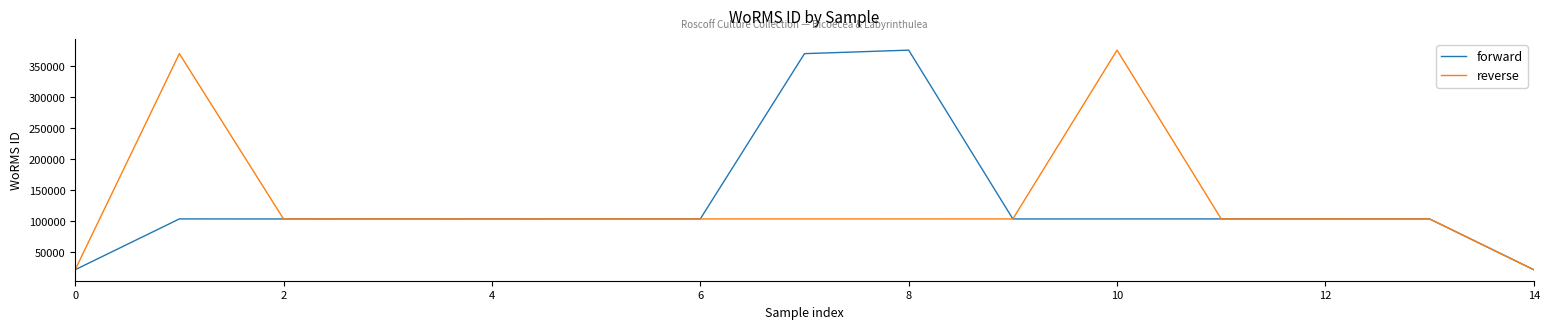

What is the minimum value for reverse?

22156